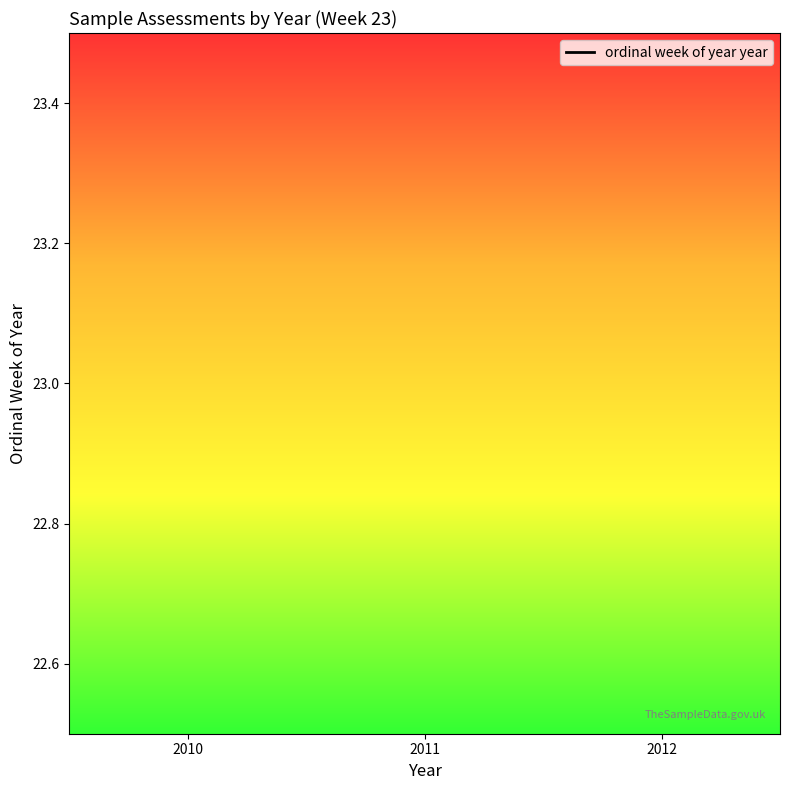

What is the change in value from 2011 to 2012?

+1